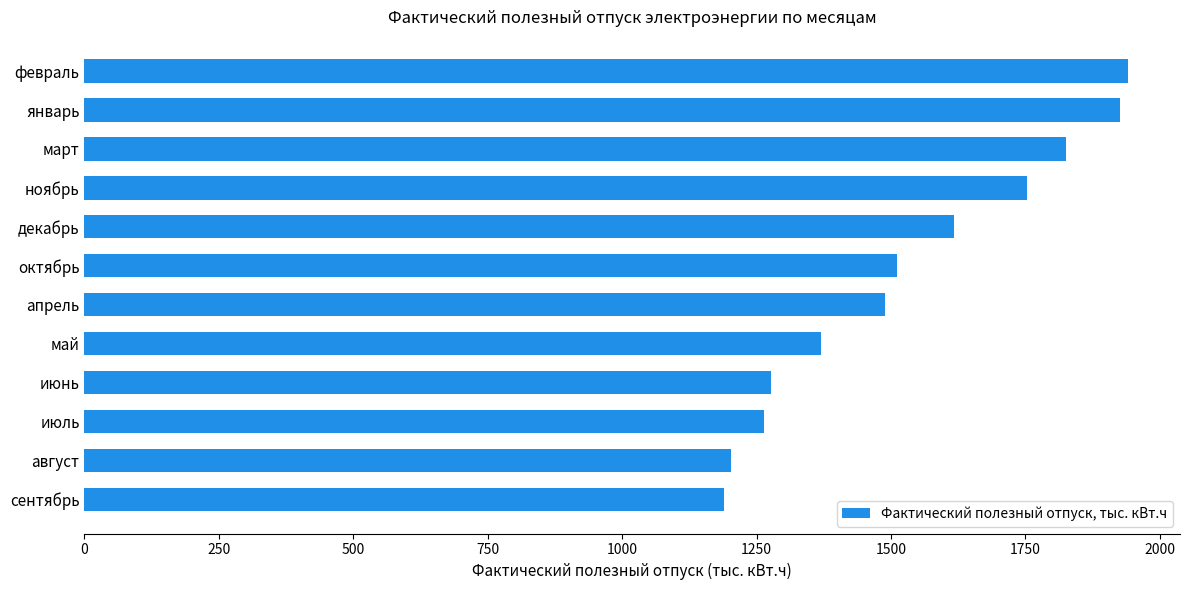

Does the chart contain any negative values?

No